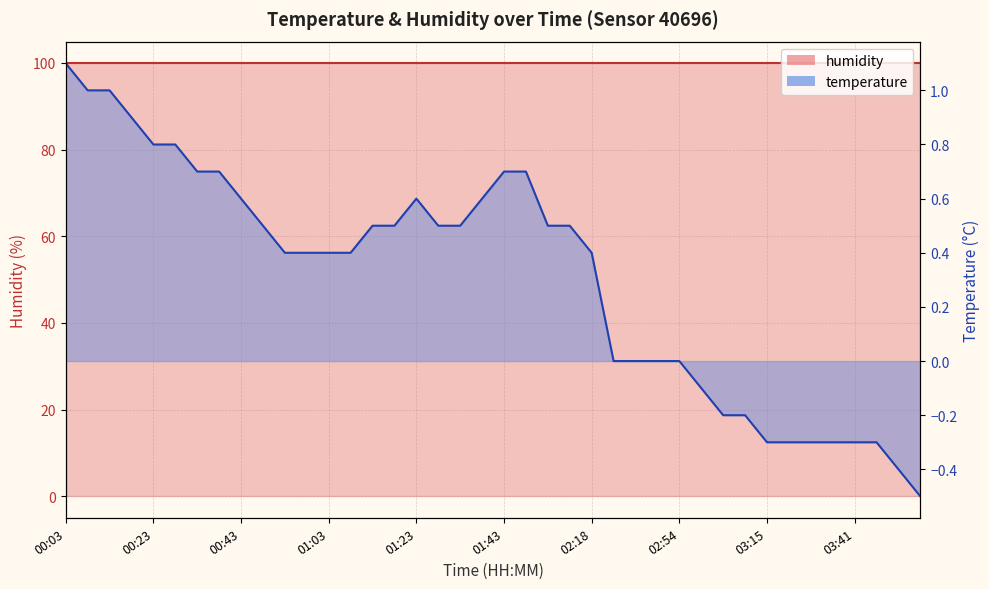

Where is the first local maximum?

01:23